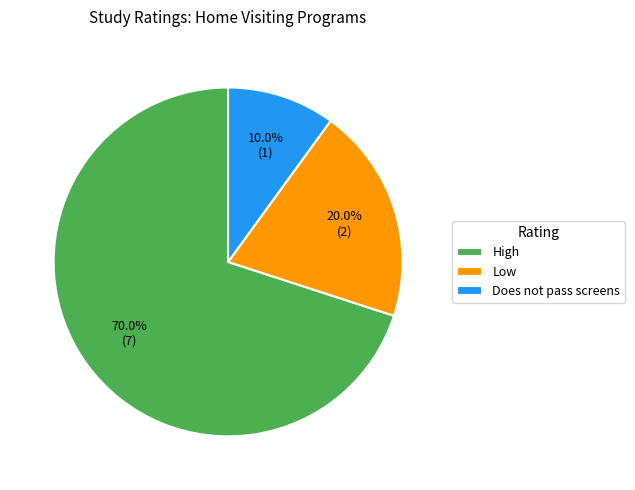

To the nearest percent, what is the average slice percentage?

33%